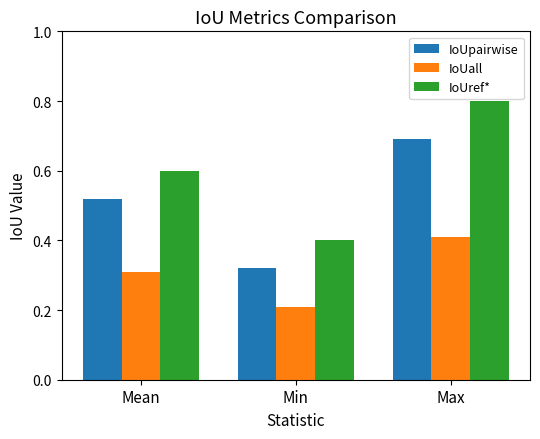

List the labels in order of IoUpairwise value, smallest first.

Min, Mean, Max